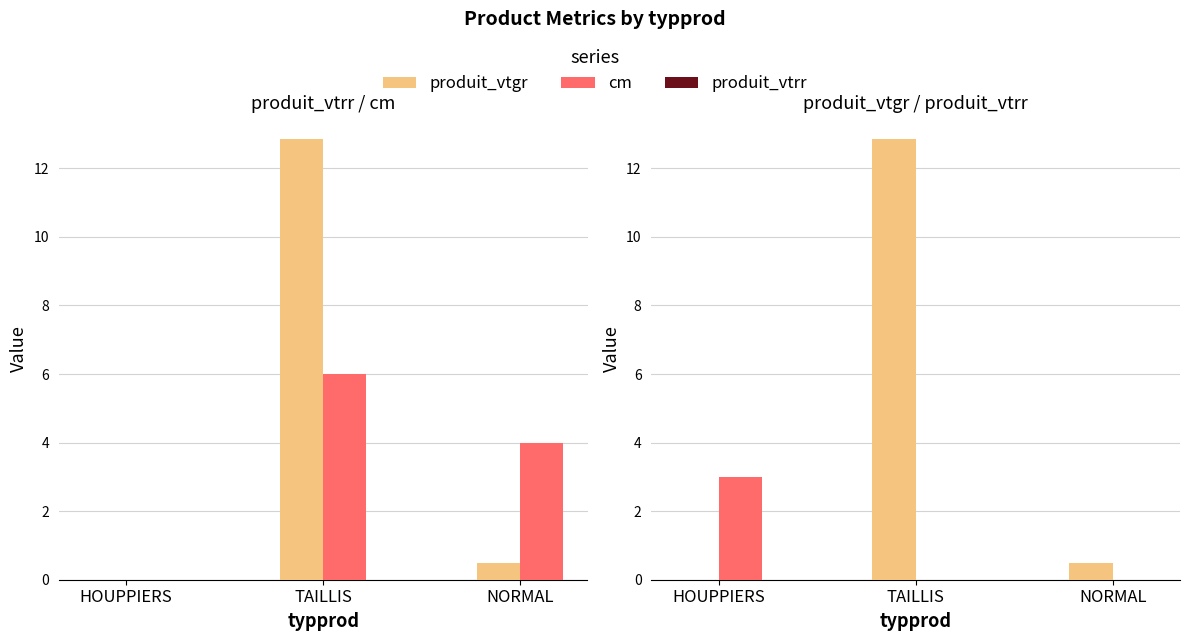

What is the difference between the maximum and minimum values in the produit_vtgr series?

12.8